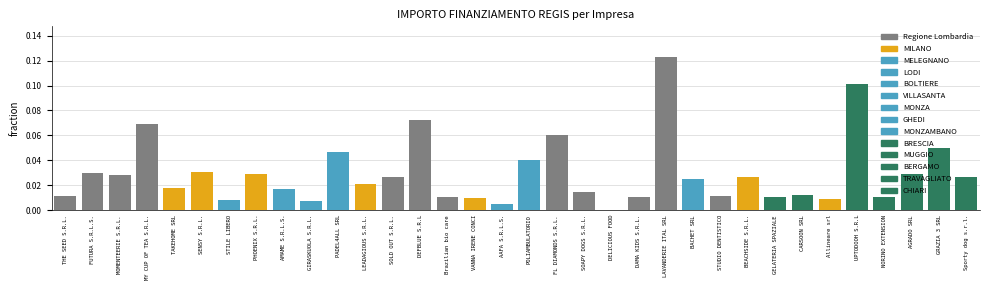

Are the bars grouped side by side (vs. stacked)?

No